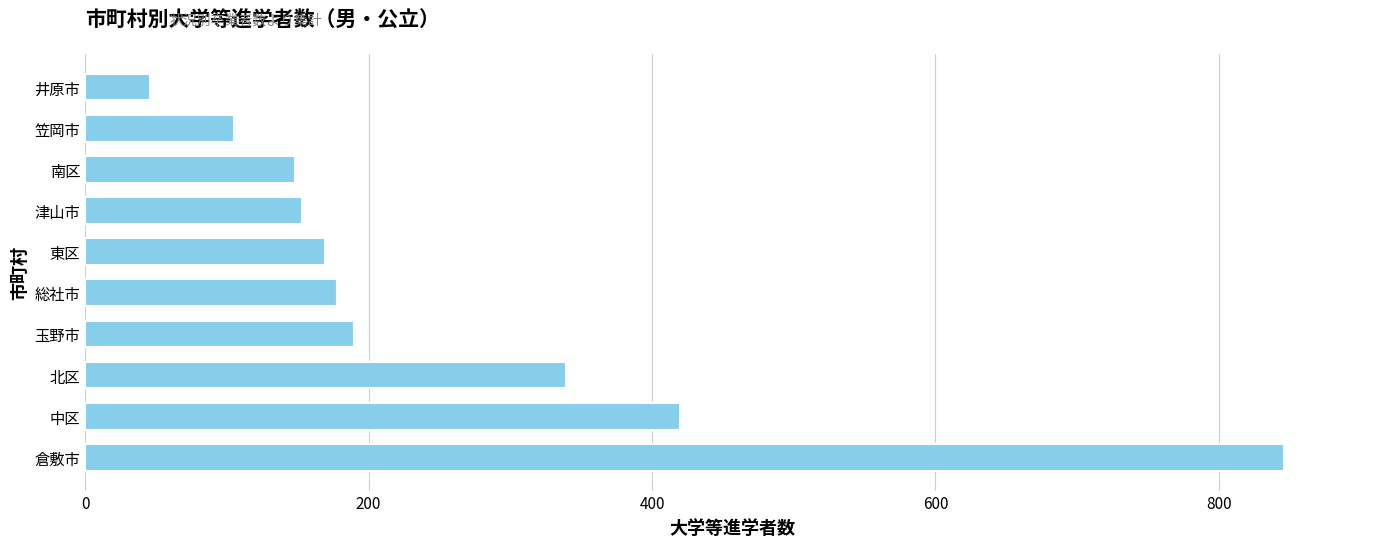

What is the change in value from 津山市 to 笠岡市?

-48